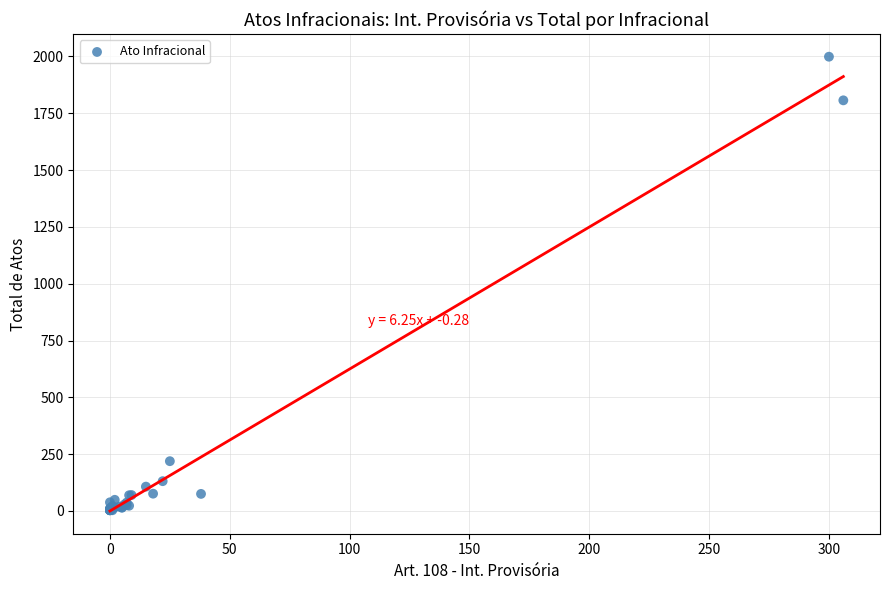

What Y value in the scatter plot is closest to 1001?

219